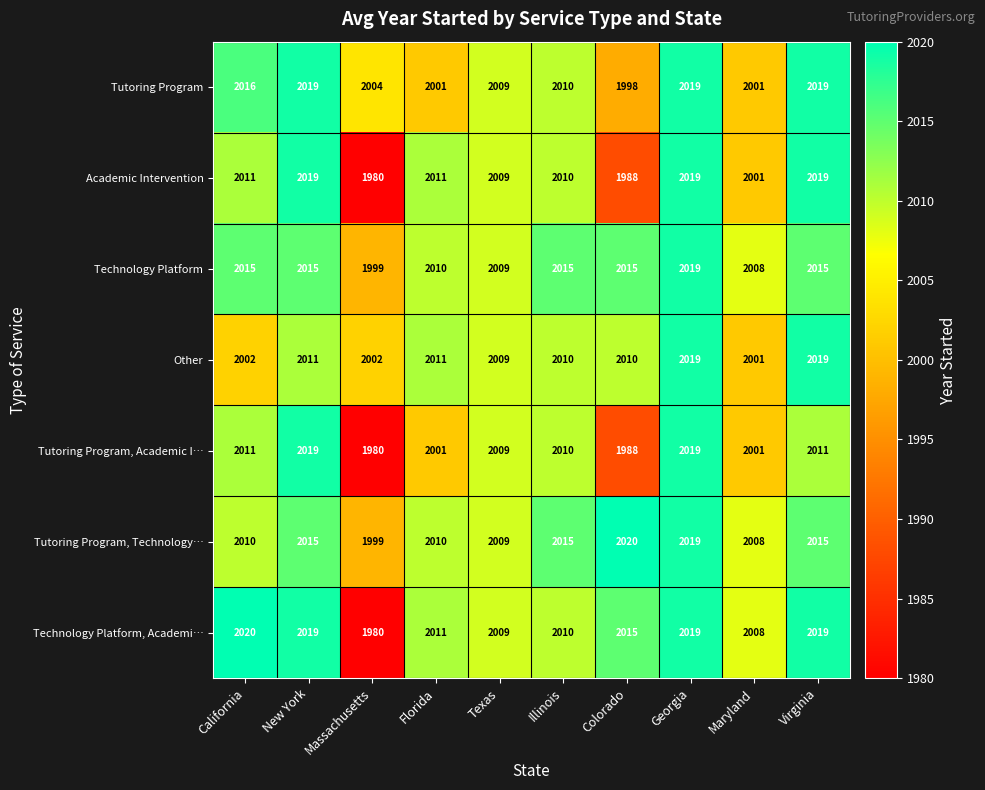

Count the number of categories in the chart.

10